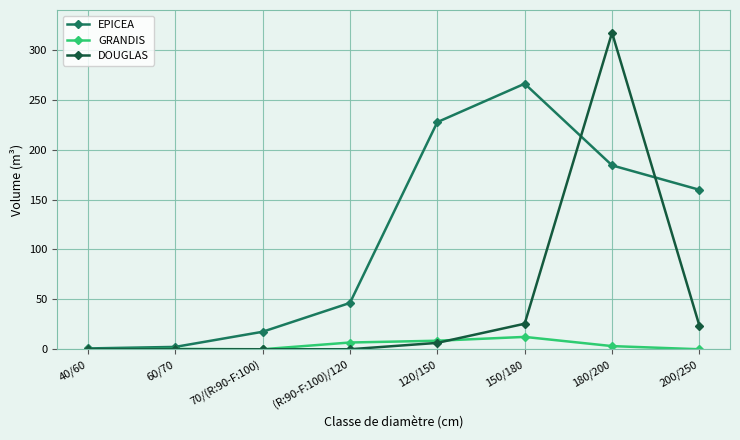

Is it true that EPICEA equals 251.8 at 200/250?

False